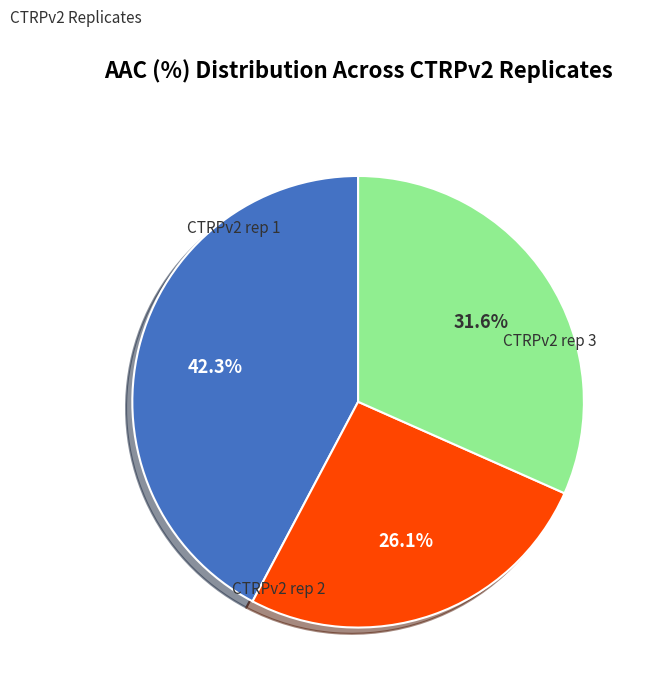

Does CTRPv2 rep 1 represent more than half of the total?

No